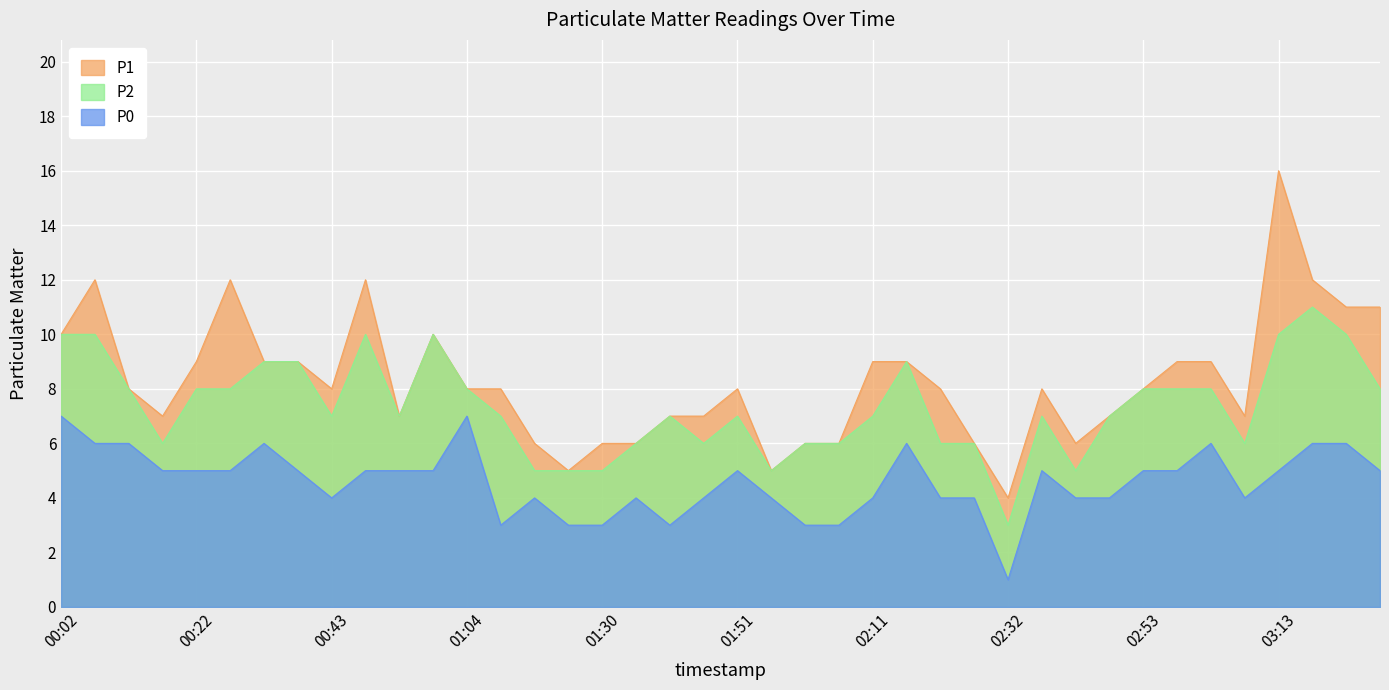

At which category does P2 reach its first local peak?

00:48